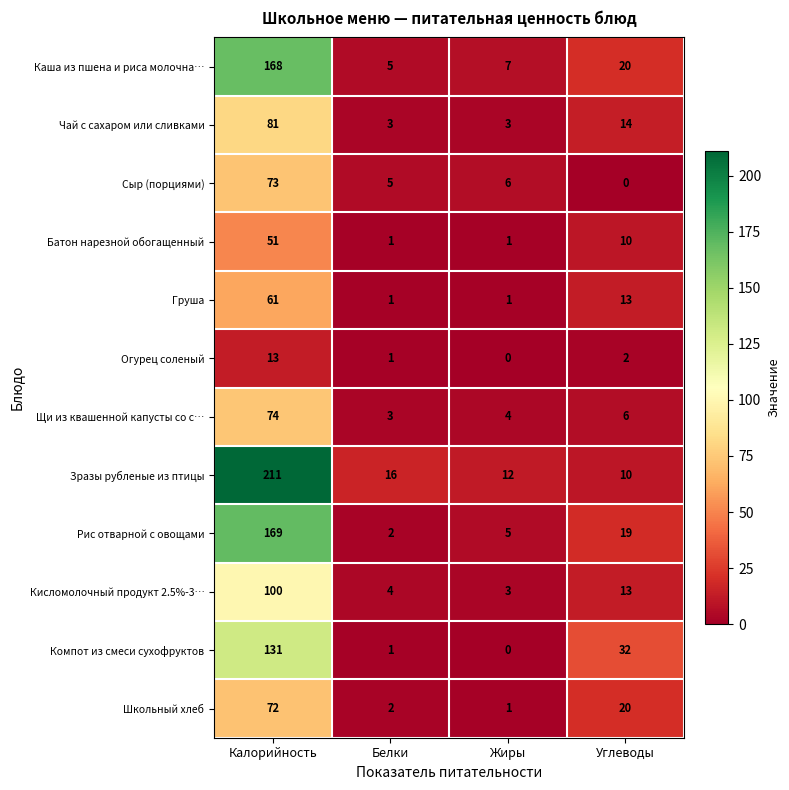

List the labels in order of Щи из квашенной капусты со с… value, smallest first.

Белки, Жиры, Углеводы, Калорийность